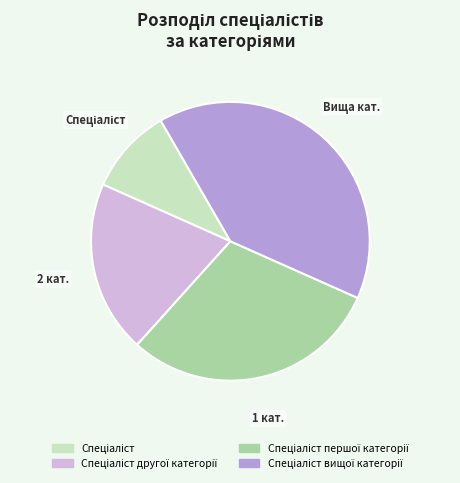

Is there a majority slice in this chart?

No